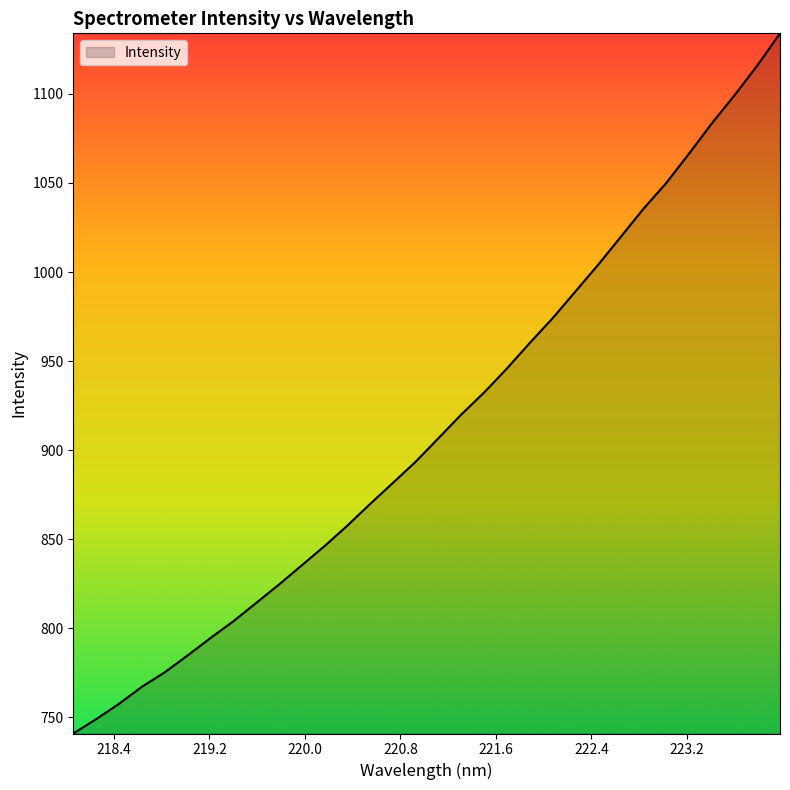

True or false: there are more than 1 points higher than both neighbors.

False